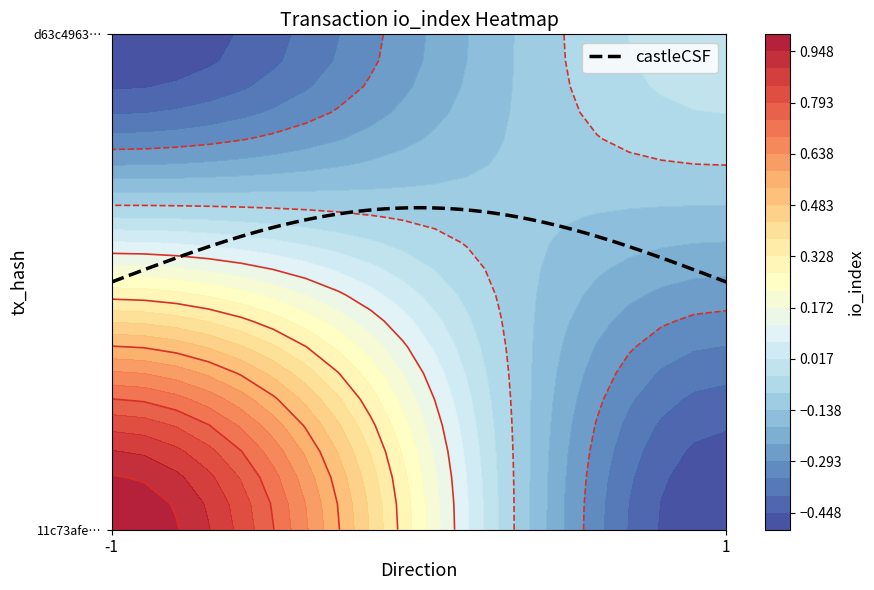

Reading right to left, what are all the values shown in this chart?

11c73afee627f3eb94c4b13619bb7375f58ee73: io_index=1	direction=-1
d63c4963d94e64cf8a703d83772a573210115b4: io_index=0	direction=1